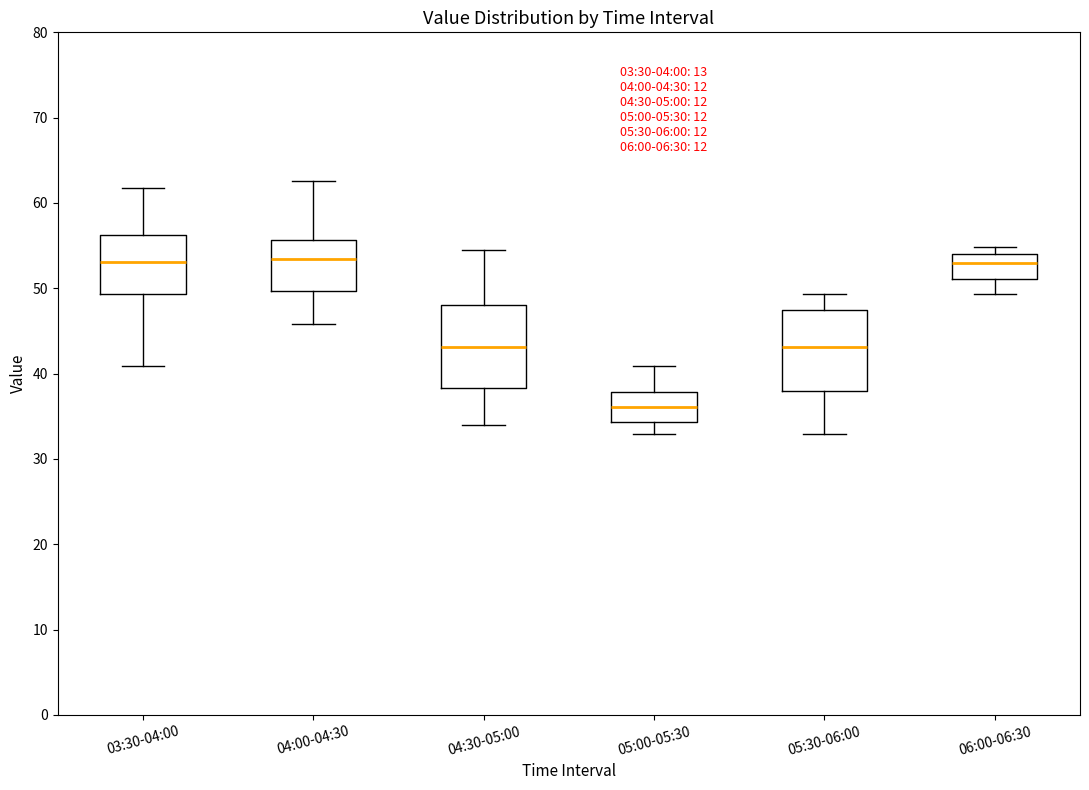

Reading left to right, transcribe this box plot: for each box, give where its median line is, the range the box spans, and where its two whiskers end, as read against the y-axis. The values are not printed on the chart, so give them approximately, as read against the axis.

03:30-04:00: median 53, box 49 to 56, whiskers 41 to 62
04:00-04:30: median 53, box 50 to 56, whiskers 46 to 63
04:30-05:00: median 43, box 38 to 48, whiskers 34 to 55
05:00-05:30: median 36, box 34 to 38, whiskers 33 to 41
05:30-06:00: median 43, box 38 to 47, whiskers 33 to 49
06:00-06:30: median 53, box 51 to 54, whiskers 49 to 55